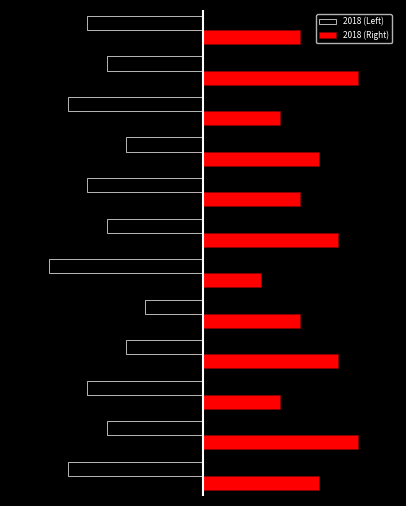

What are all the series names shown in the legend?

2018 (Left), 2018 (Right)